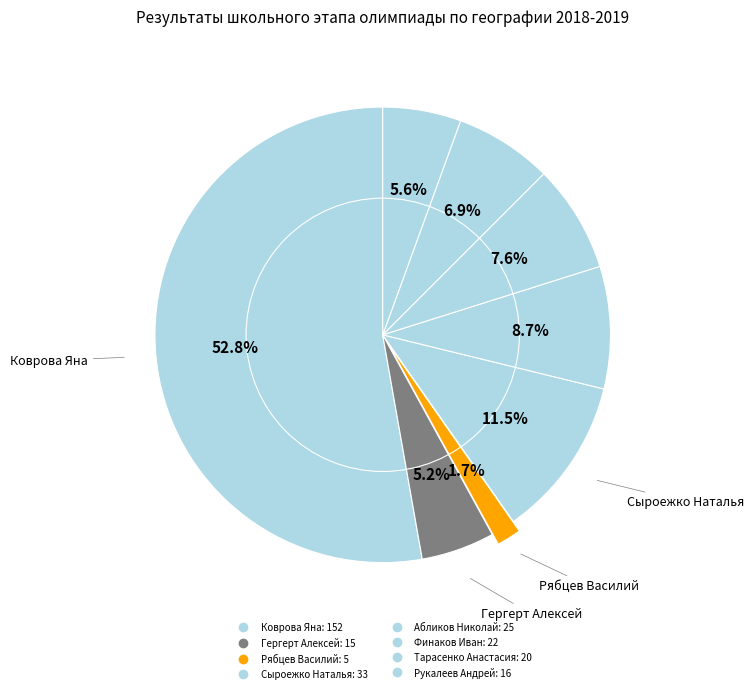

The Гергерт Алексей slice represents 19% of the pie. True or false?

False